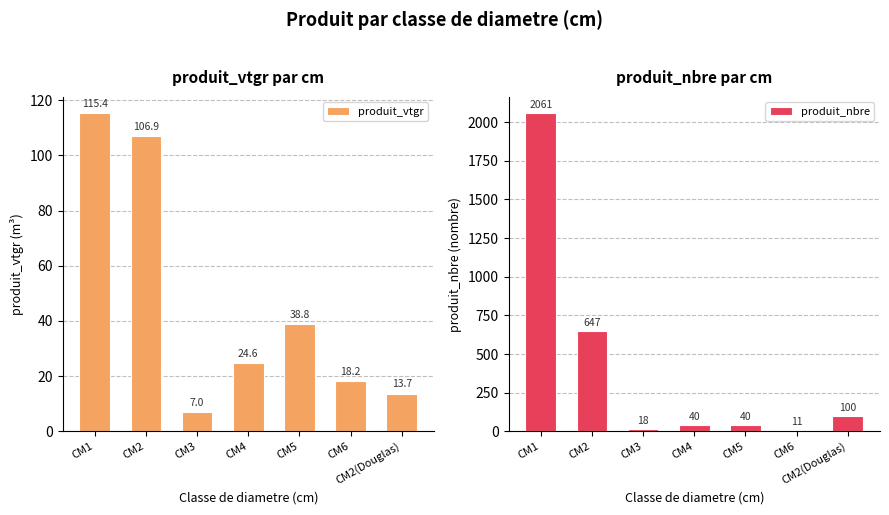

What is the label of the 5th bar from the right?

CM3